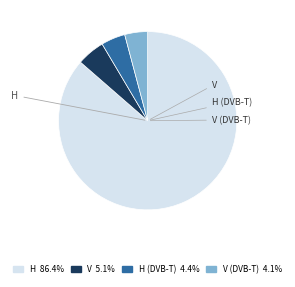

Do H 86.4% and V (DVB-T) 4.1% together represent more than half of the pie?

Yes